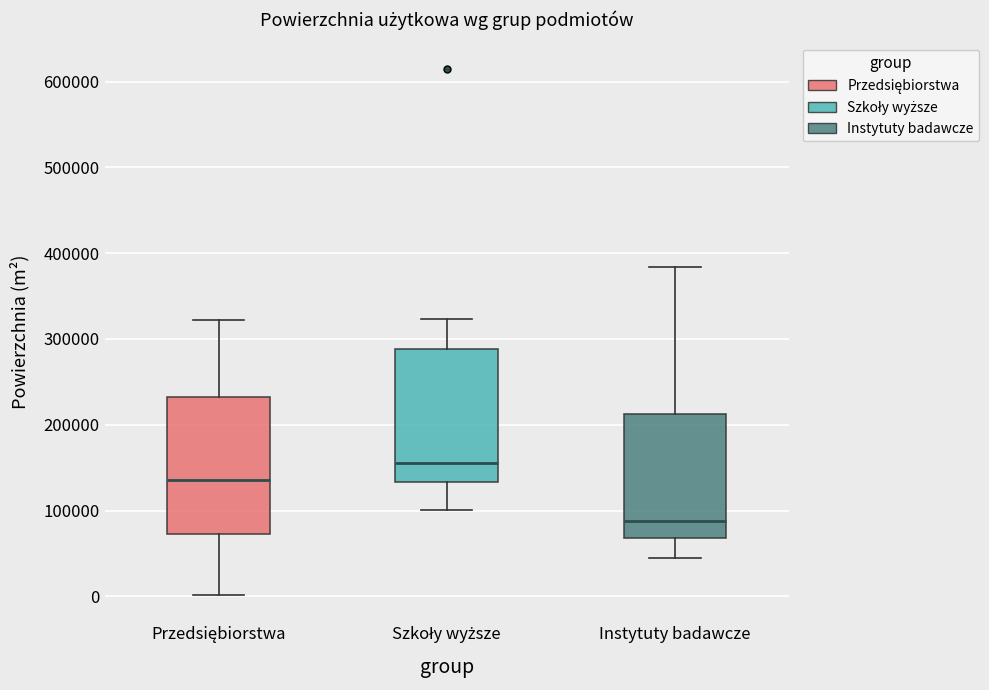

Reading left to right, transcribe this box plot: for each box, give where its median line is, the range the box spans, and where its two whiskers end, as read against the y-axis. The values are not printed on the chart, so give them approximately, as read against the axis.

Przedsiębiorstwa: median 140000, box 70000 to 230000, whiskers 0 to 320000
Szkoły wyższe: median 160000, box 130000 to 290000, whiskers 100000 to 320000
Instytuty badawcze: median 90000, box 70000 to 210000, whiskers 40000 to 380000